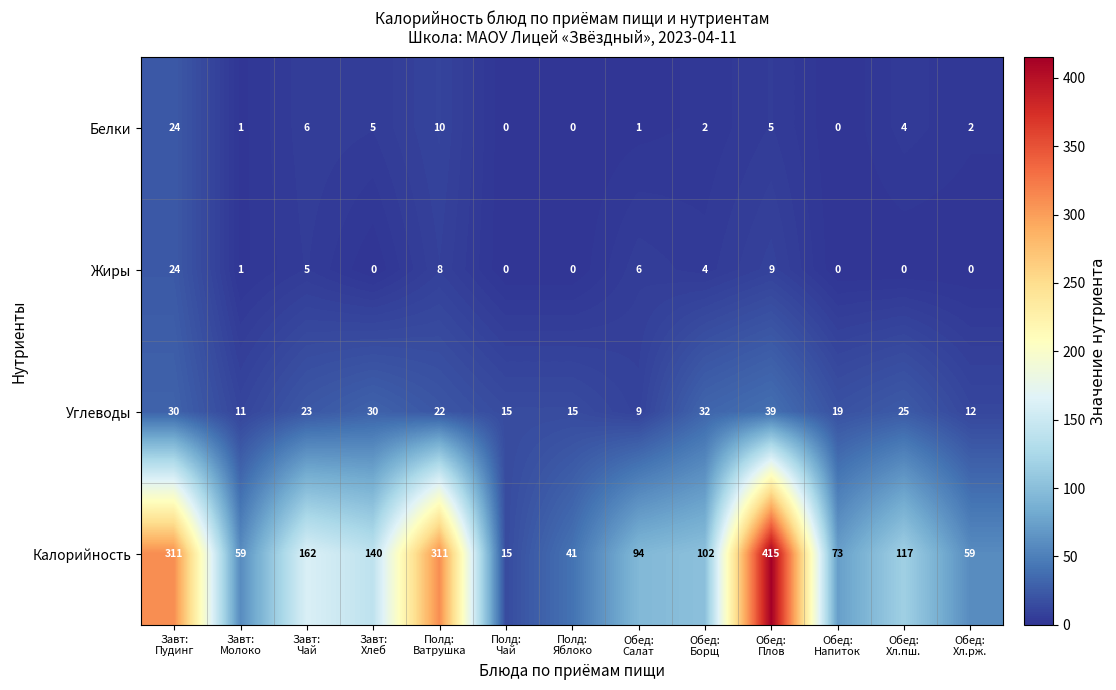

How many values in the Углеводы series are below 22?

6